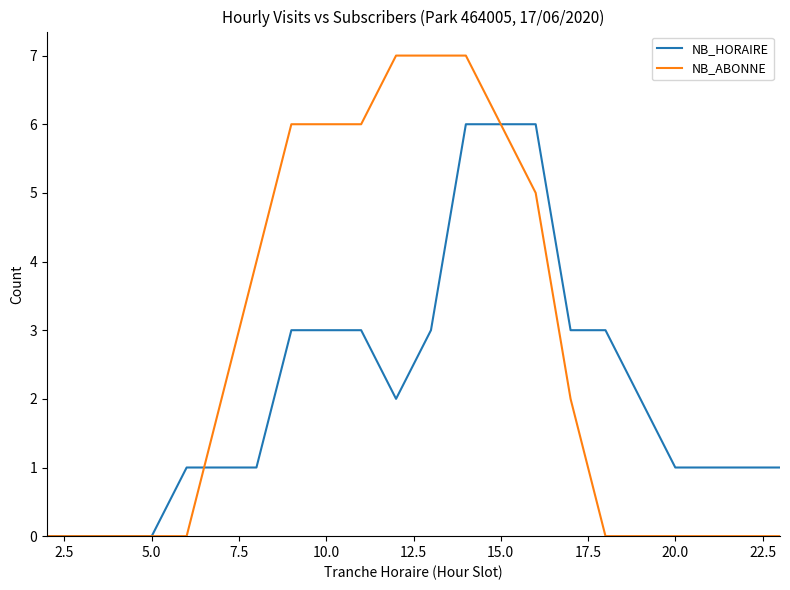

Which series has the widest spread of values?

NB_ABONNE